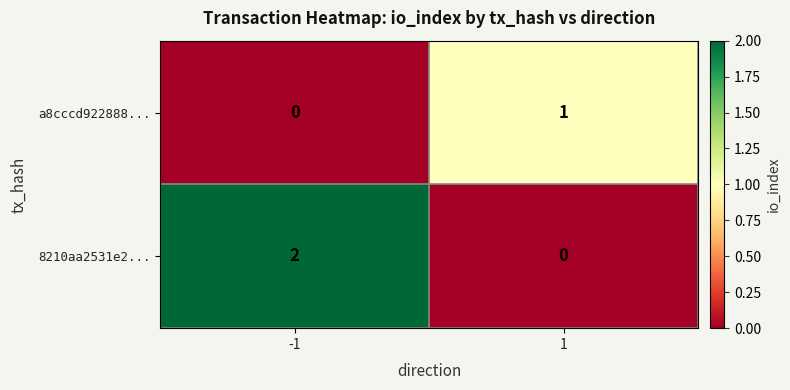

Is the value of 8210aa2531e2... at -1 greater than the value of a8cccd922888... at 1?

Yes